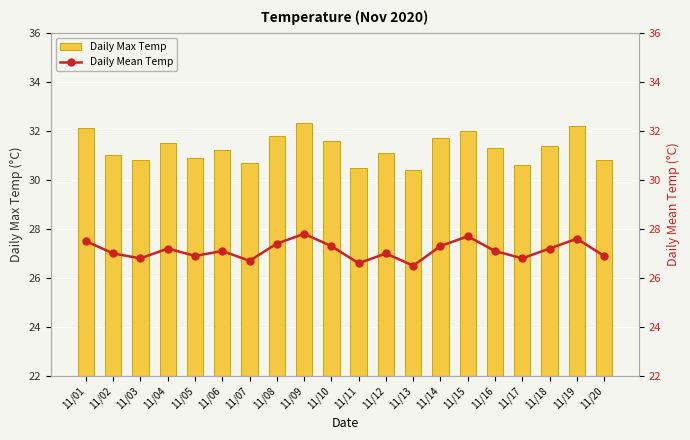

Reading left to right, list all the values displayed in this chart.

Daily Max Temp: 32.1	31.0	30.8	31.5	30.9	31.2	30.7	31.8	32.3	31.6	30.5	31.1	30.4	31.7	32.0	31.3	30.6	31.4	32.2	30.8
Daily Mean Temp: 27.5	27.0	26.8	27.2	26.9	27.1	26.7	27.4	27.8	27.3	26.6	27.0	26.5	27.3	27.7	27.1	26.8	27.2	27.6	26.9